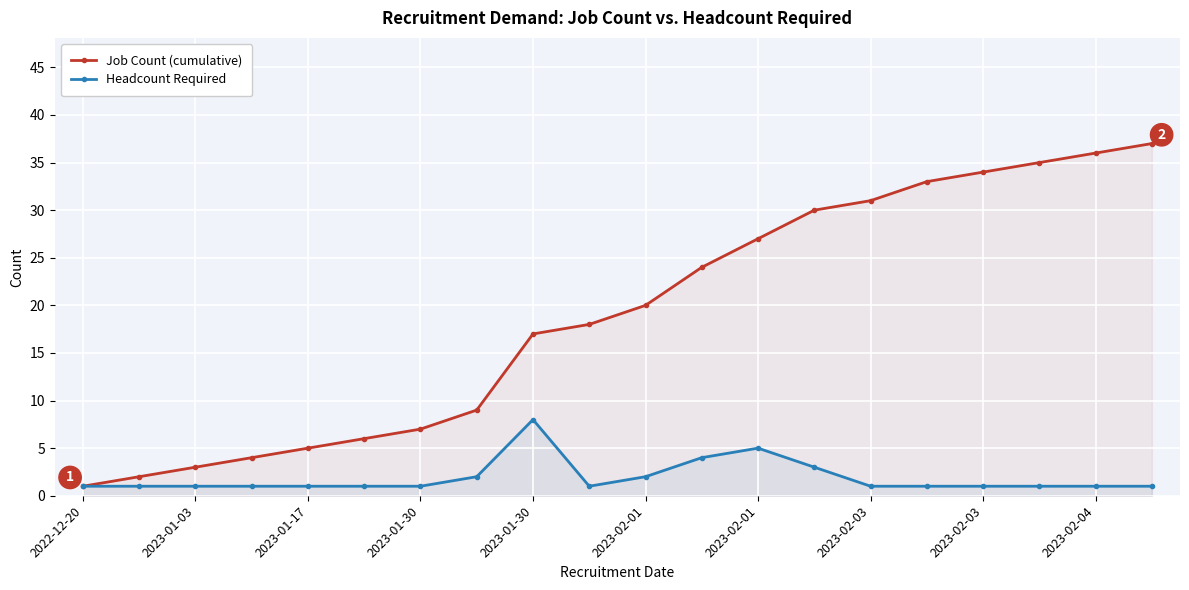

Reading right to left, what are all the values shown in this chart?

Job Count (cumulative): 37	36	35	34	33	31	30	27	24	20	18	17	9	7	6	5	4	3	2	1
Headcount Required: 1	1	1	1	1	1	3	5	4	2	1	8	2	1	1	1	1	1	1	1